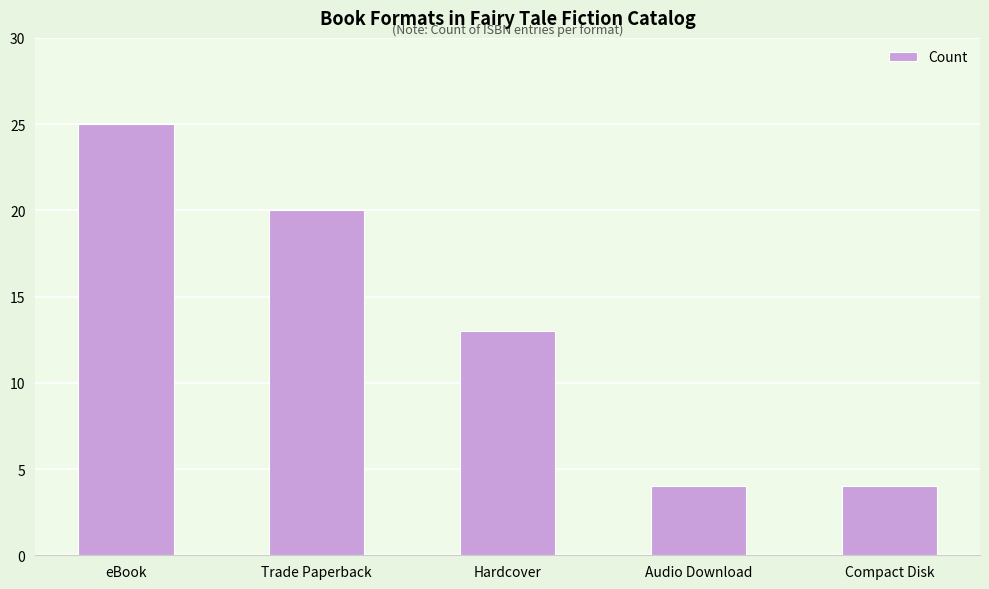

Count the values in the range 4 to 20.

4